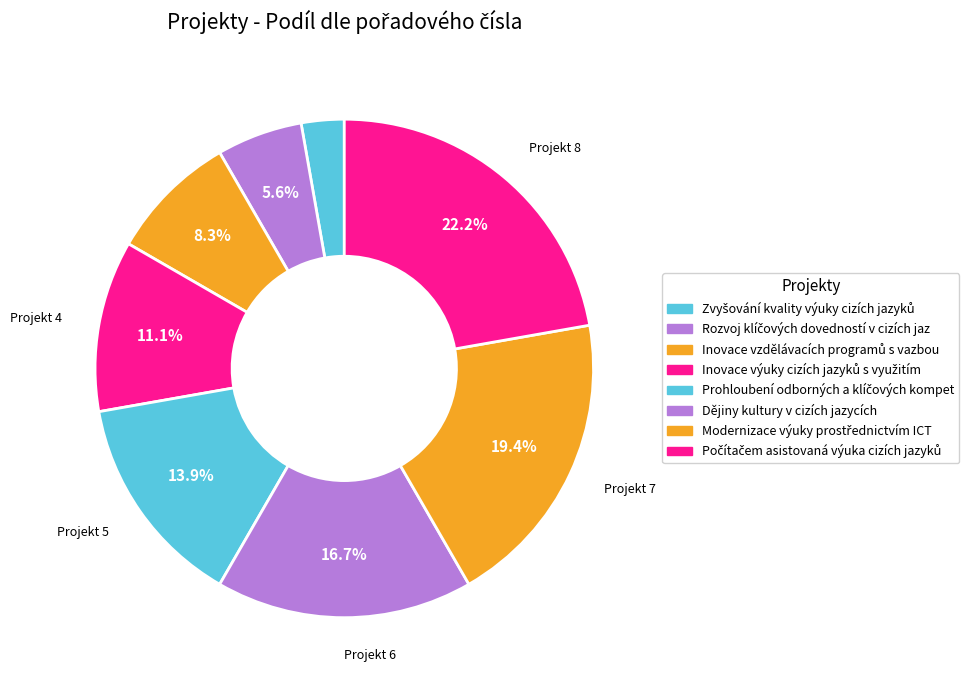

Which slice is the smallest?

Zvyšování kvality výuky cizích jazyků